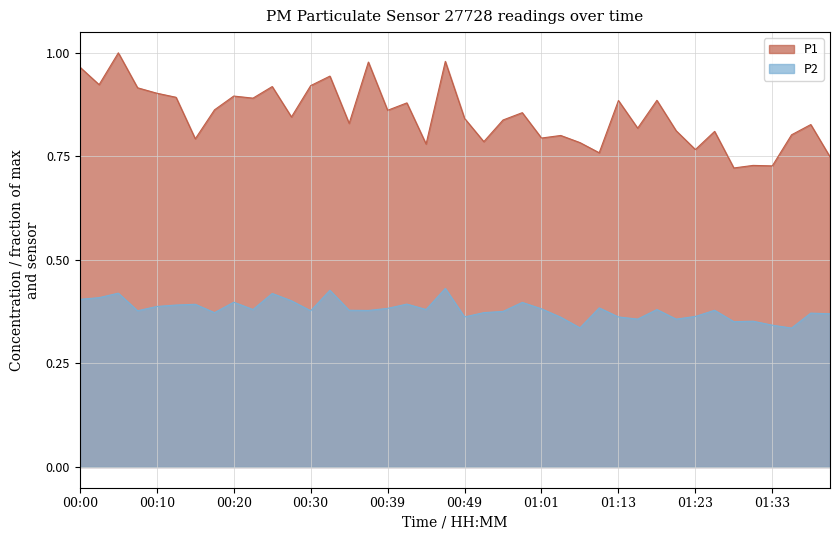

What is the approximate value of P2 at 00:07?

0.4